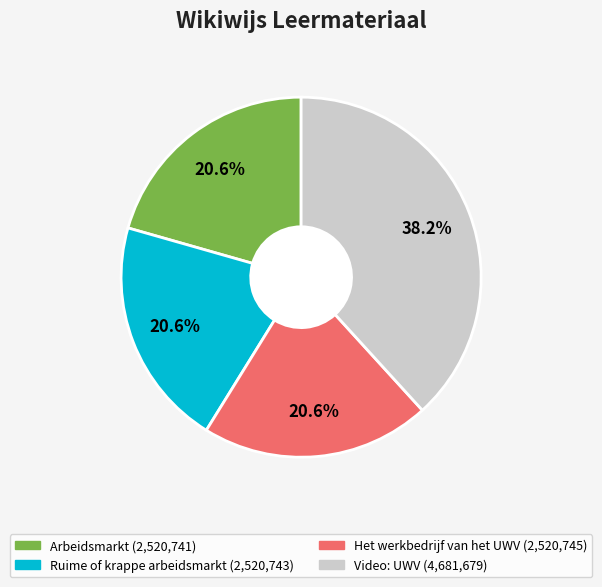

To the nearest percent, what portion does Video: UWV represent?

38%